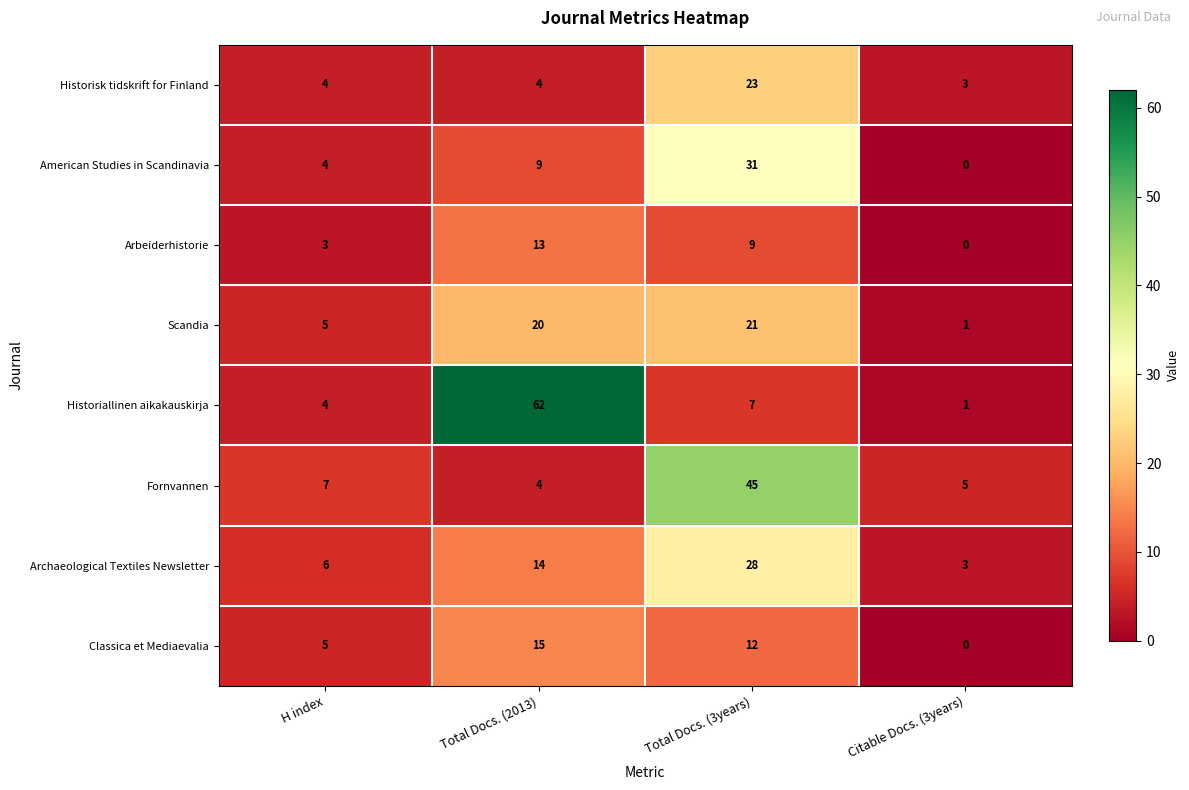

Which series has the widest spread of values?

row_4